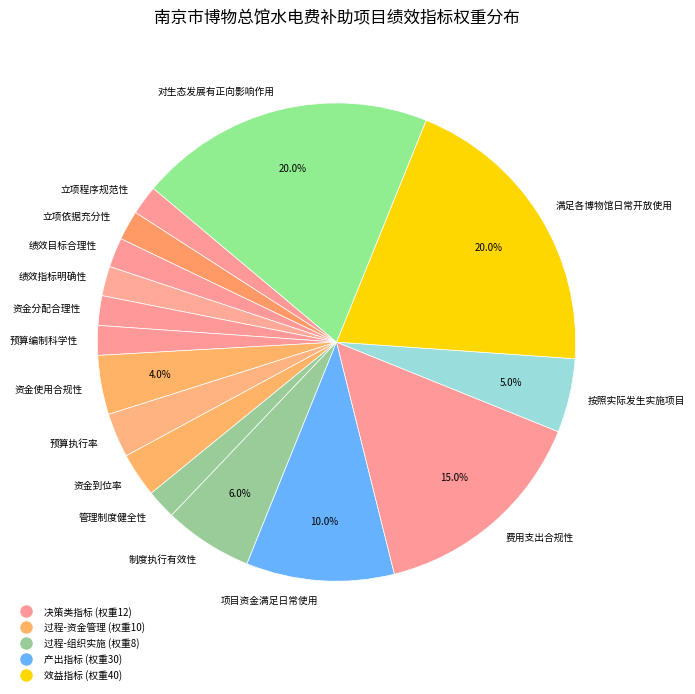

Is there a majority slice in this chart?

No